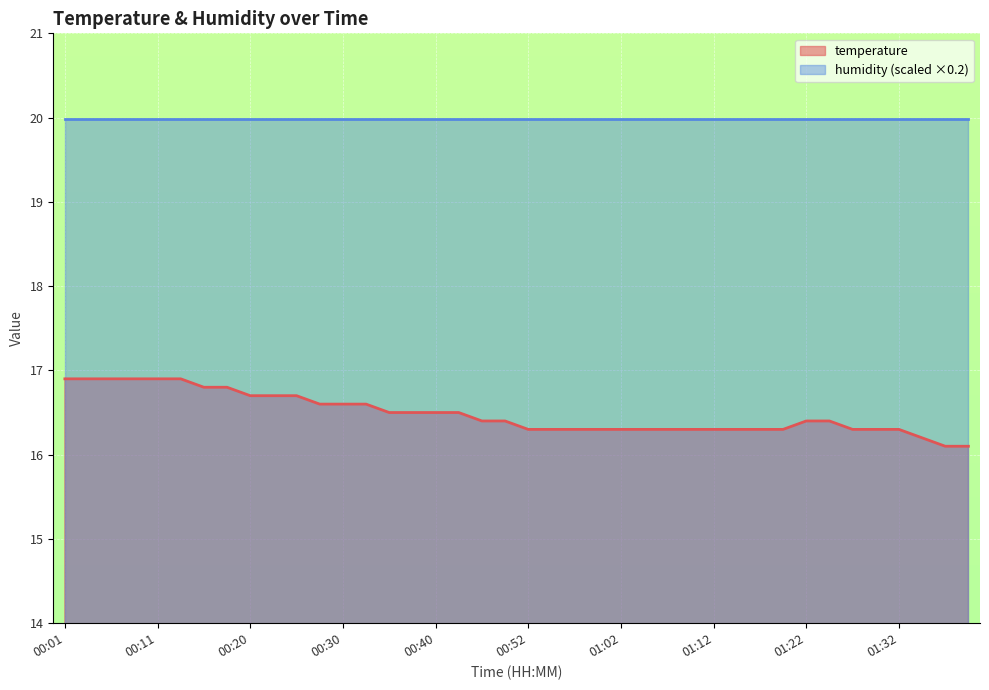

What position from the right is 00:40?

24